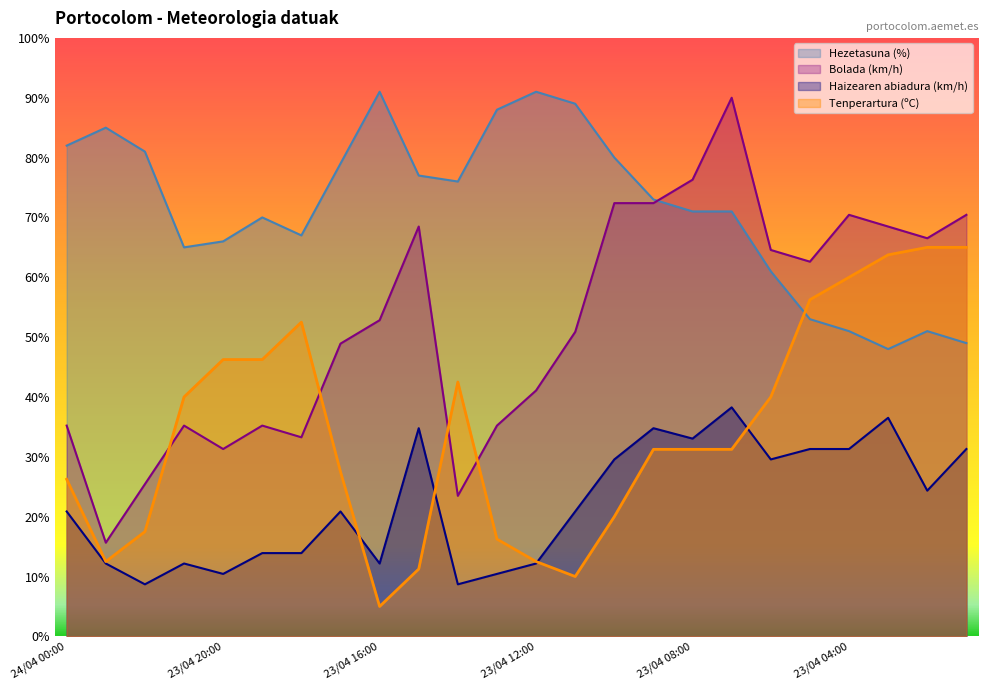

Which series has the widest spread of values?

Bolada (km/h)